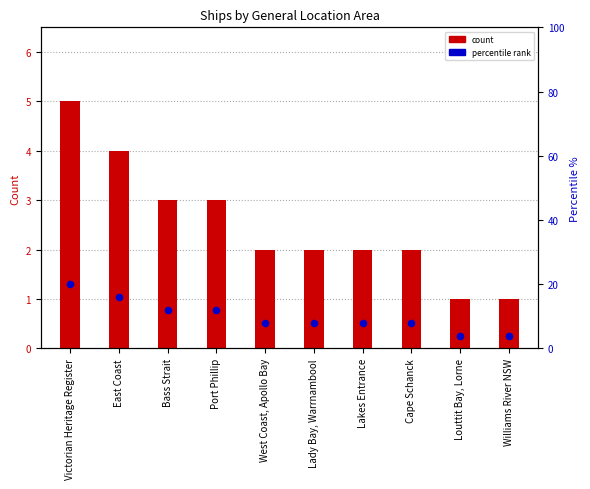

Which series contains the highest Y value?

Percentile %